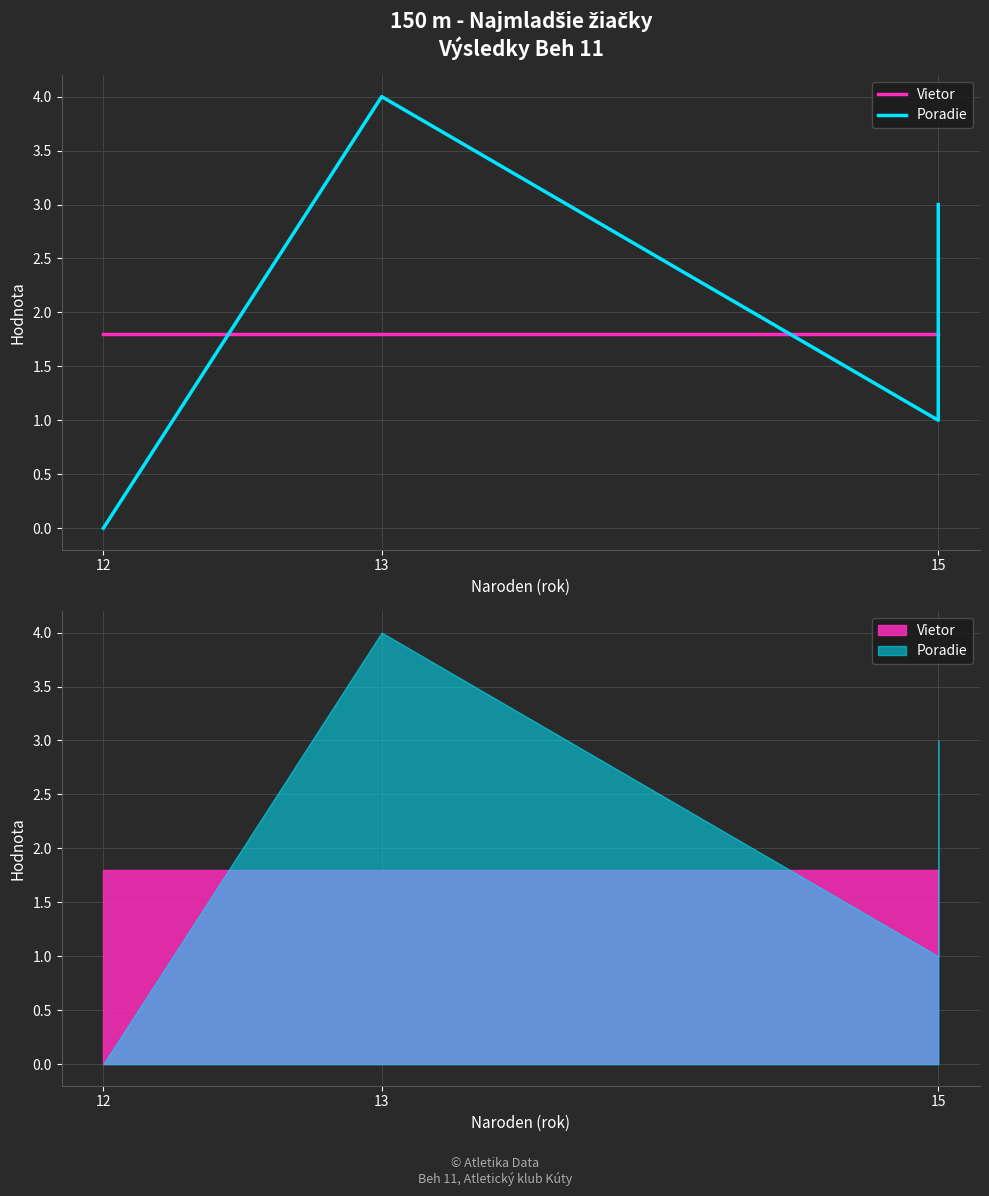

Where do Poradie and Vietor first cross each other?

12 and 13